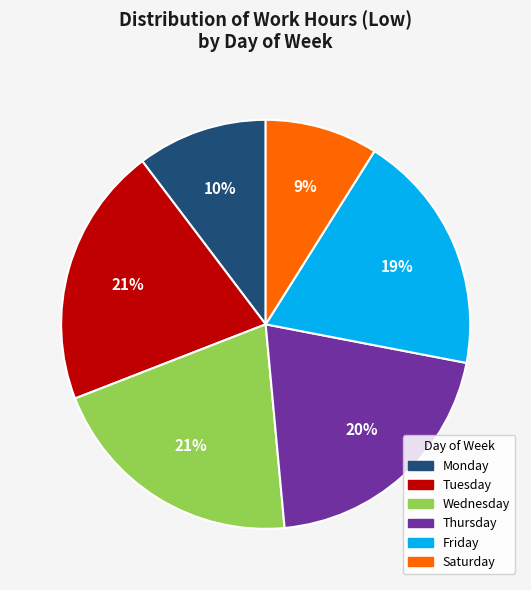

To the nearest percent, what is the average slice percentage?

17%